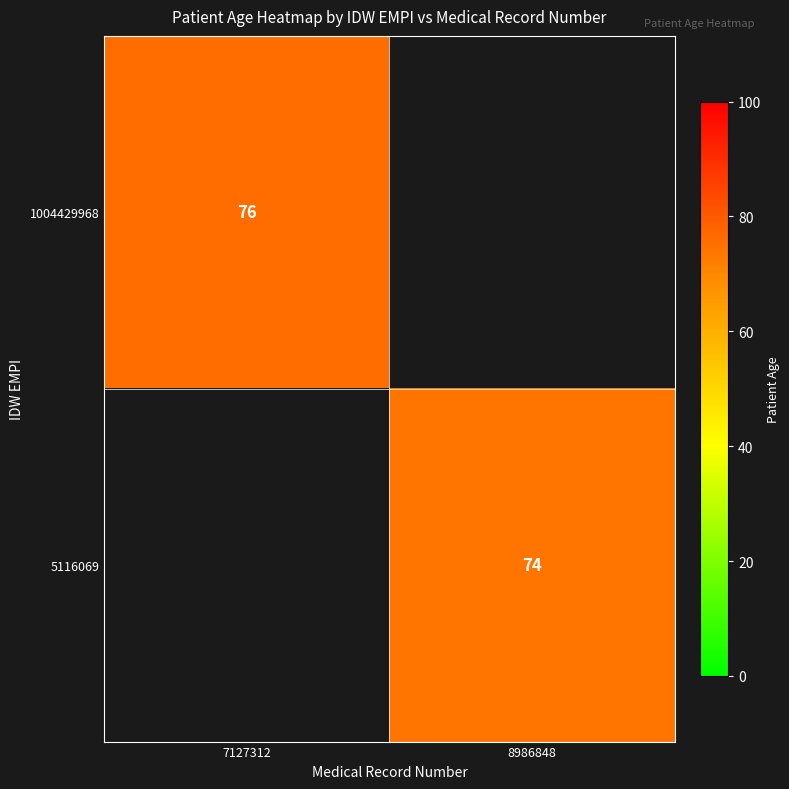

Is it true that 5116069 equals 100 at 8986848?

False